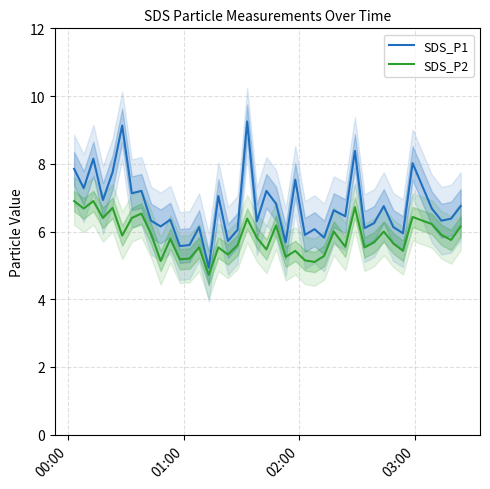

True or false: SDS_P2 and SDS_P1 intersect in this chart.

False